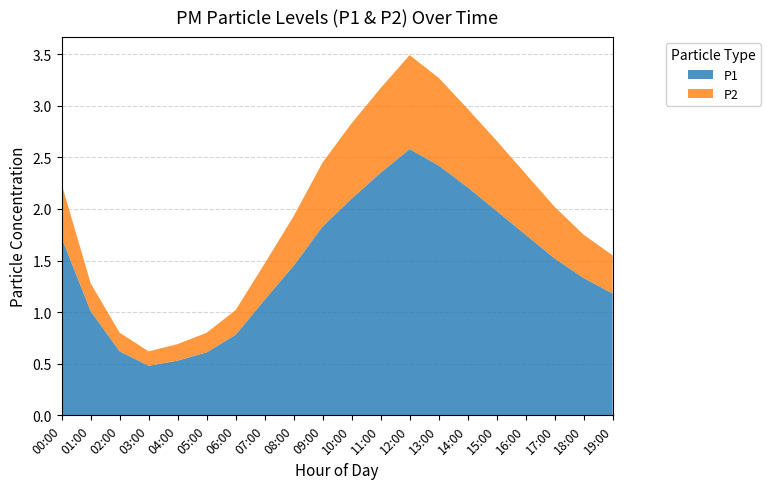

Reading right to left, list all the values displayed in this chart.

P1: 1.2	1.3	1.5	1.8	2.0	2.2	2.4	2.6	2.4	2.1	1.8	1.4	1.1	0.8	0.6	0.5	0.5	0.6	1.0	1.7
P2: 0.4	0.4	0.5	0.6	0.7	0.8	0.8	0.9	0.8	0.7	0.6	0.5	0.3	0.2	0.2	0.2	0.1	0.2	0.3	0.5